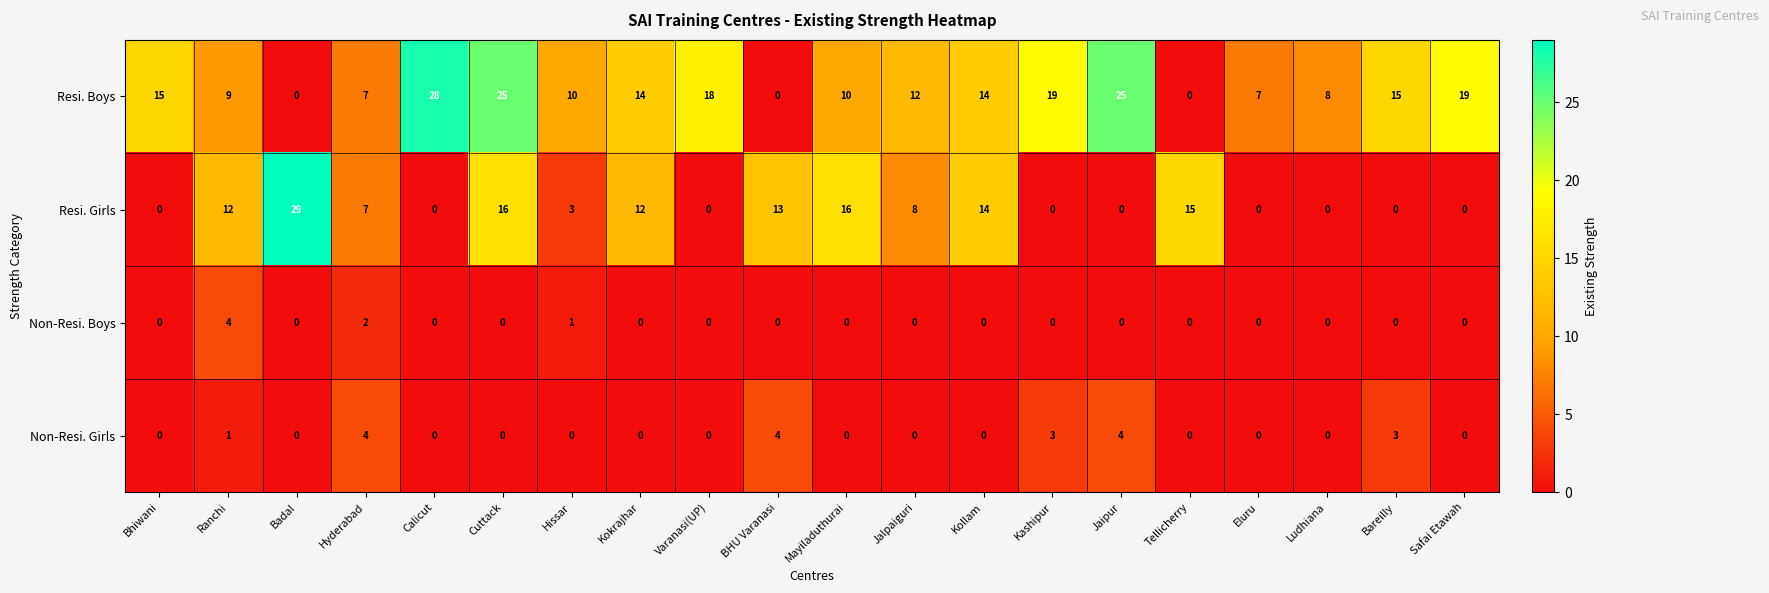

What is the total value across all series at BHU Varanasi?

17